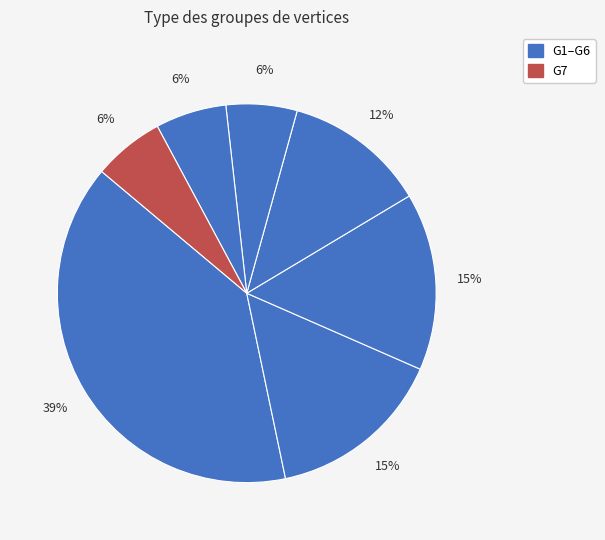

Count the number of slices in the pie.

7